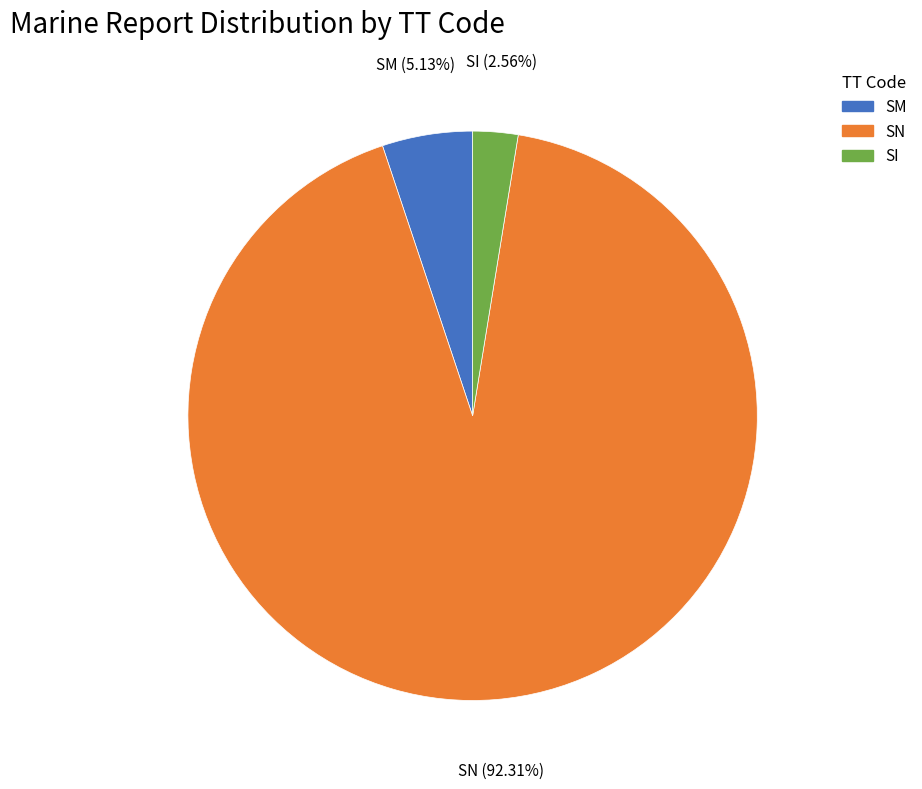

Do SN and SM together represent more than half of the pie?

Yes